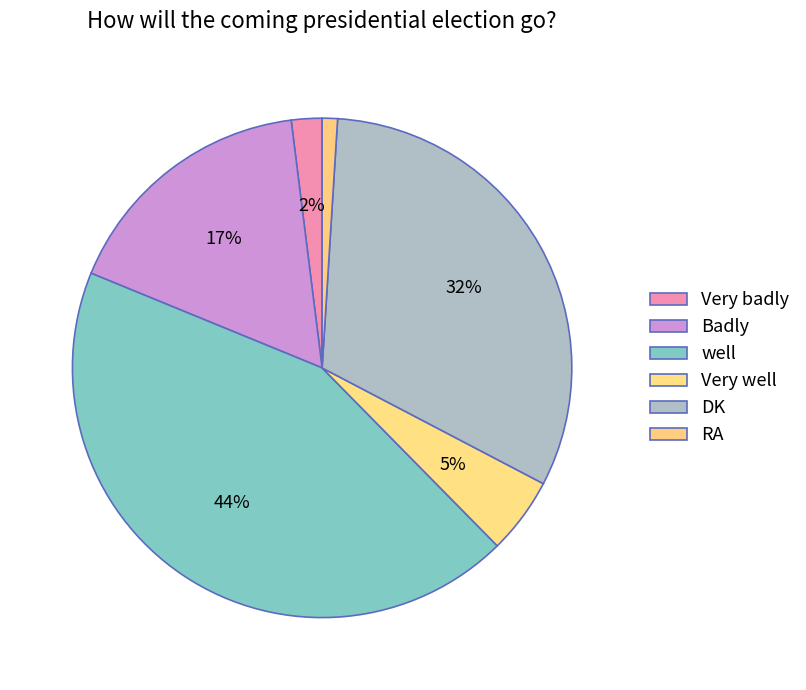

What is the change in value from Very badly to DK?

+30